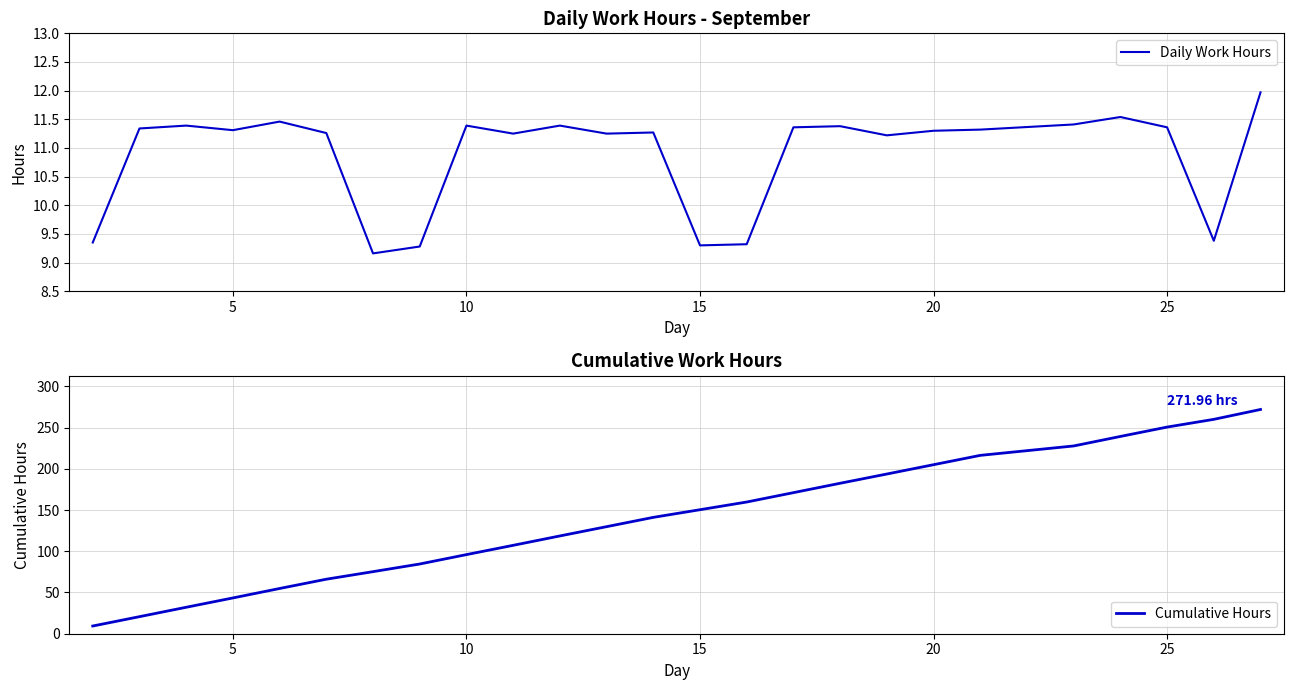

What is the minimum value shown in the chart?

9.2